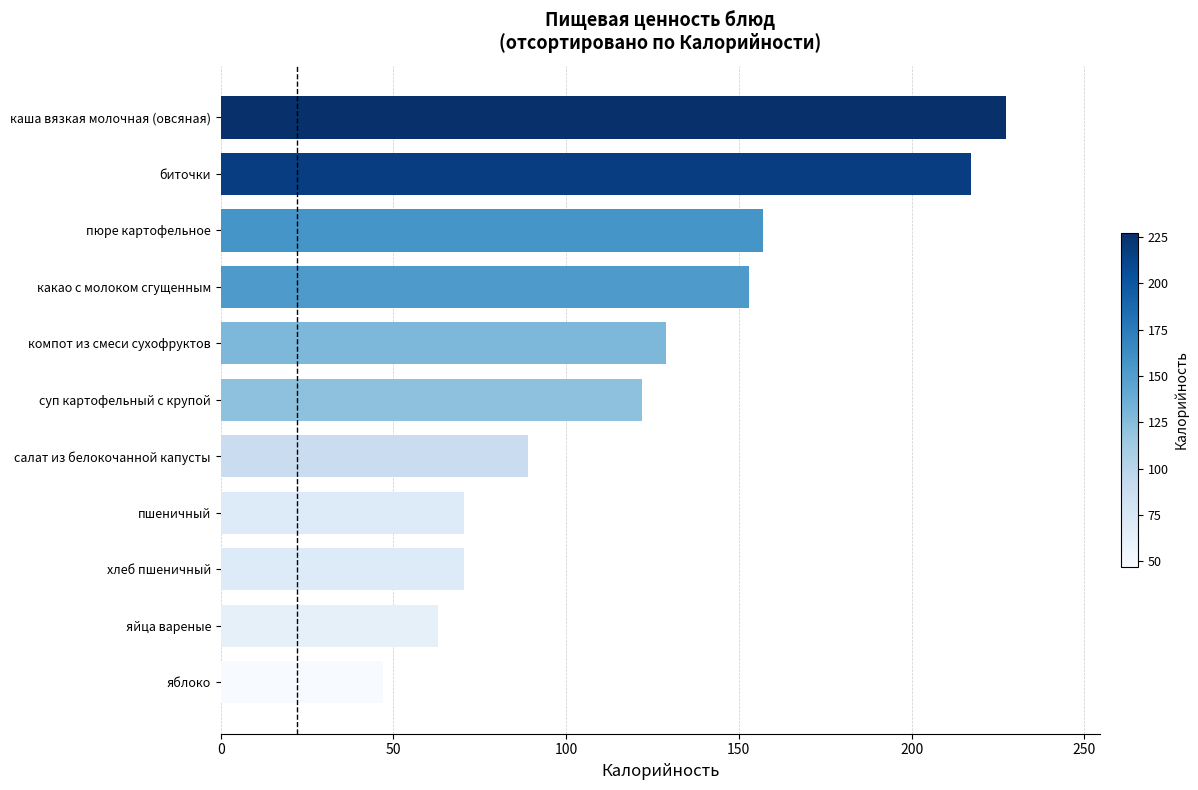

Count the number of data series in this chart.

1